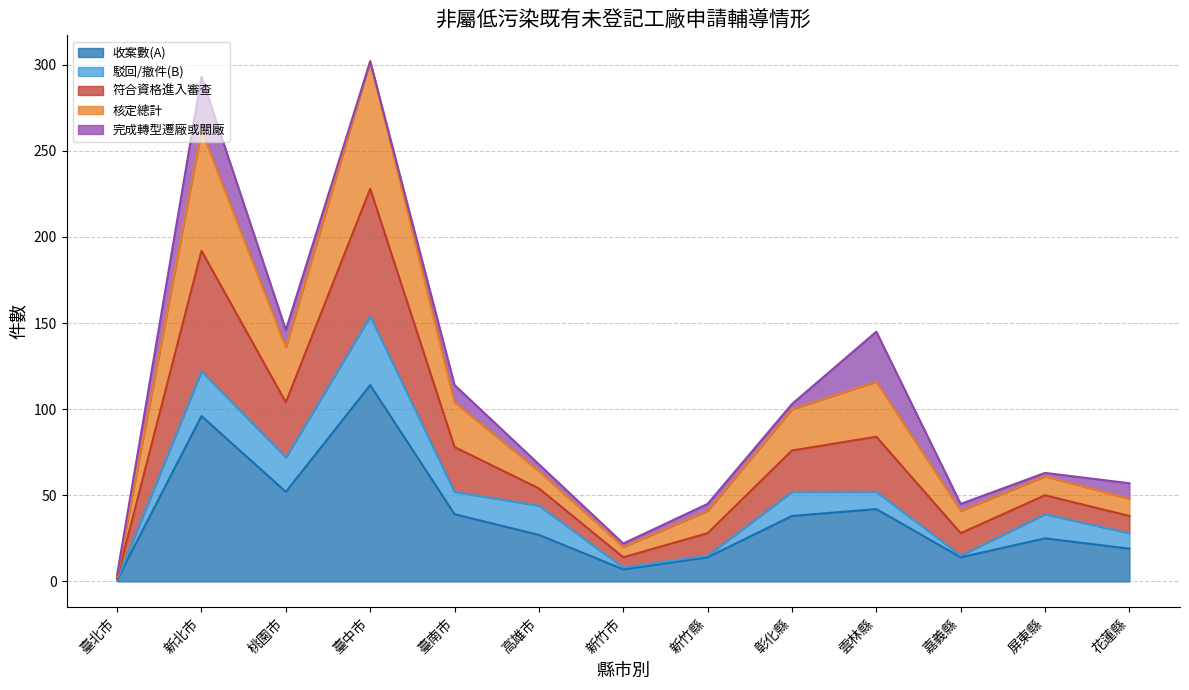

At which category is the sum across all series the highest?

臺中市